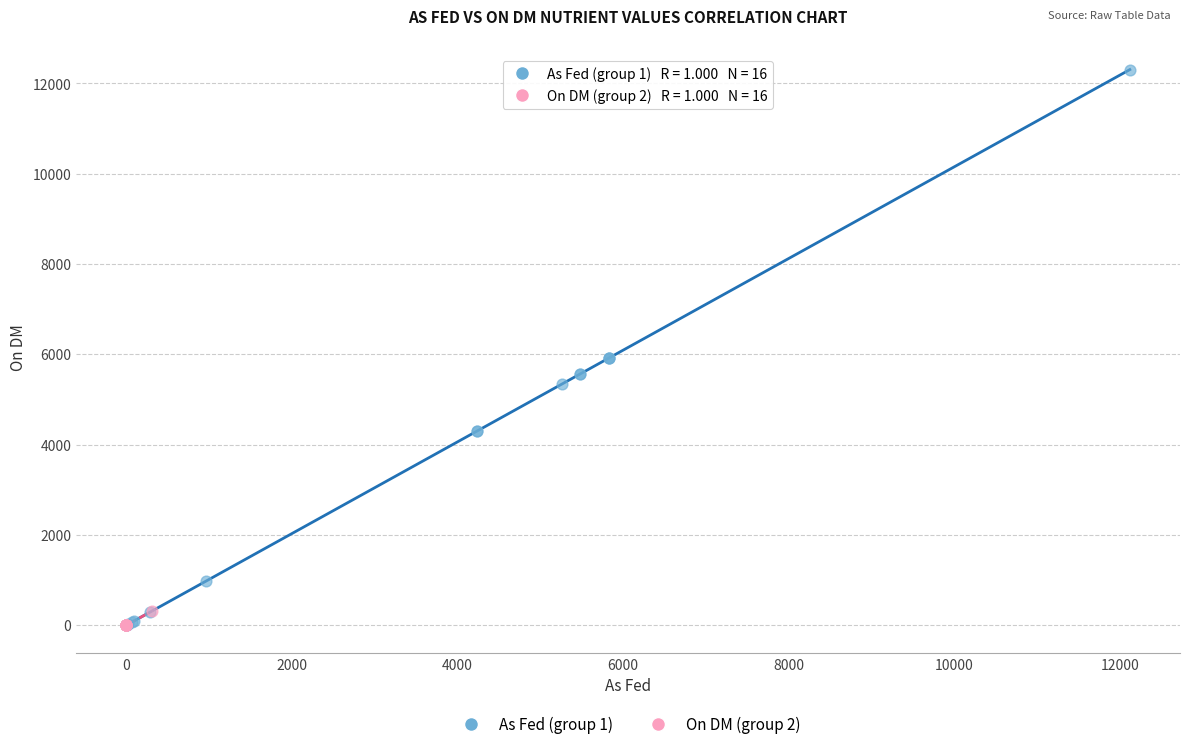

Which series has the largest Y range (max minus min)?

As Fed (group 1)